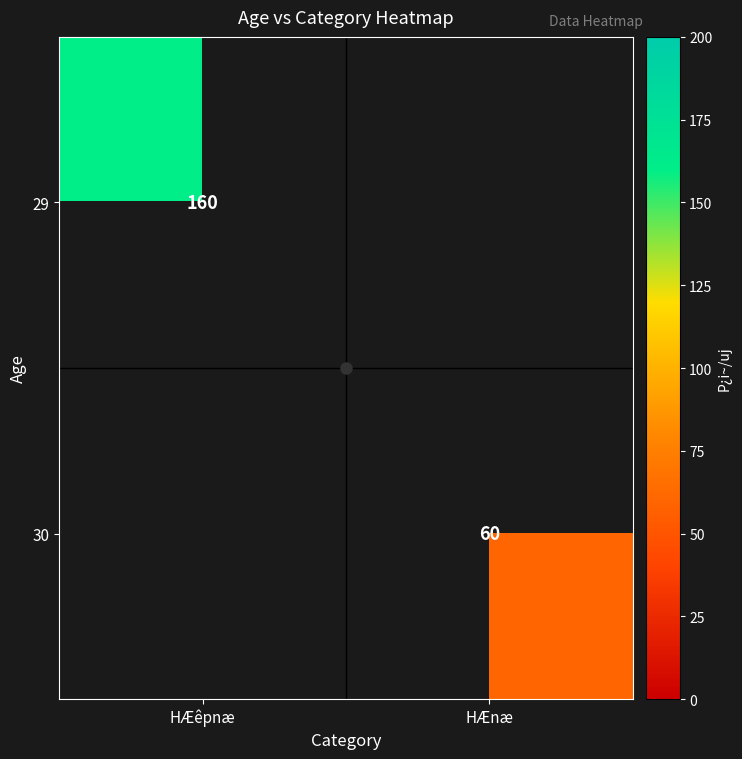

Is it true that 29 equals 279.7 at HÆêpnæ?

False